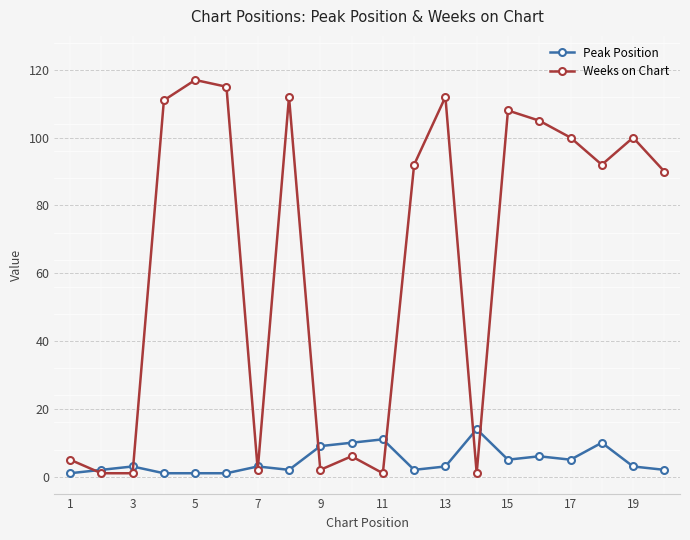

What is the value of the Weeks on Chart point at the 16th from the left?

105